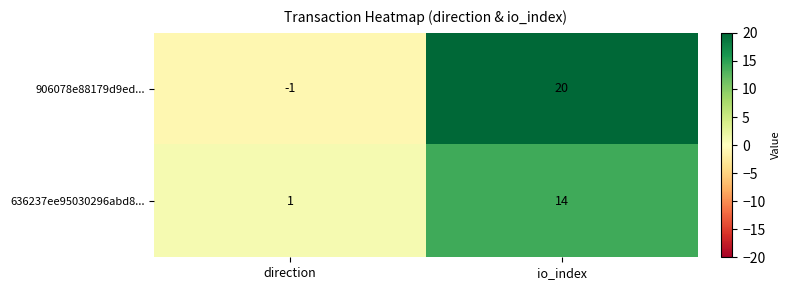

What is the sum of all 636237ee95030296abd8... values?

15